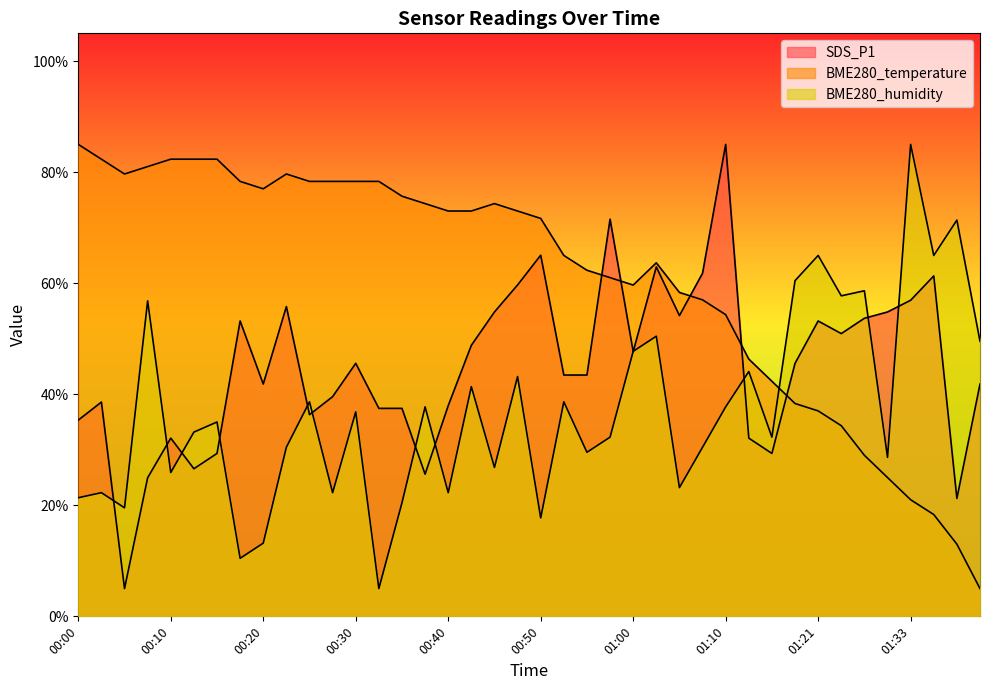

What is the difference between the maximum and minimum values in the SDS_P1 series?

80.0